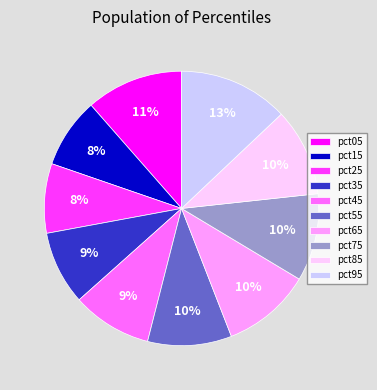

To the nearest percent, what percentage of the pie is pct75?

10%